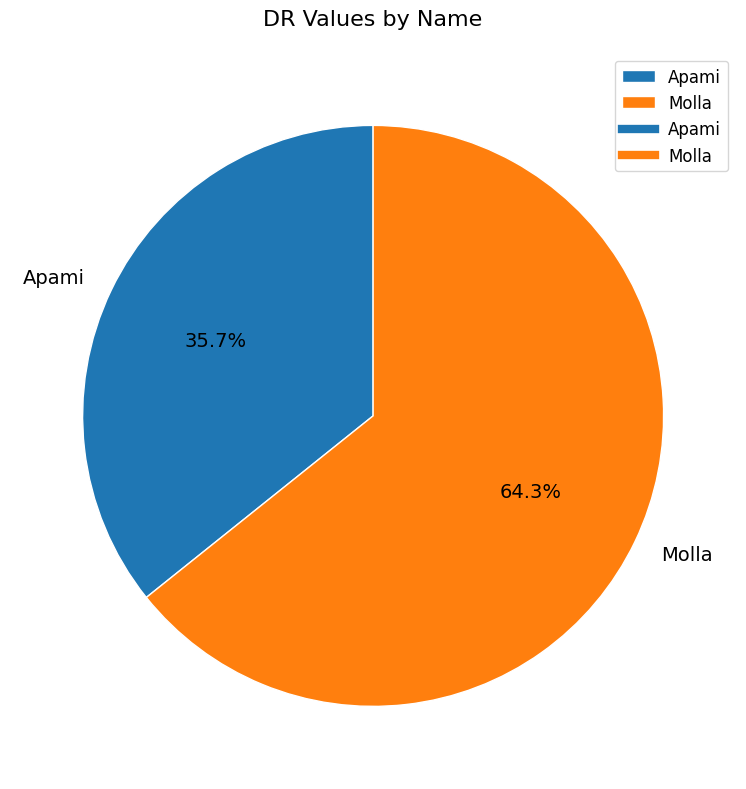

What is the total percentage of Apami and Molla?

100.0%